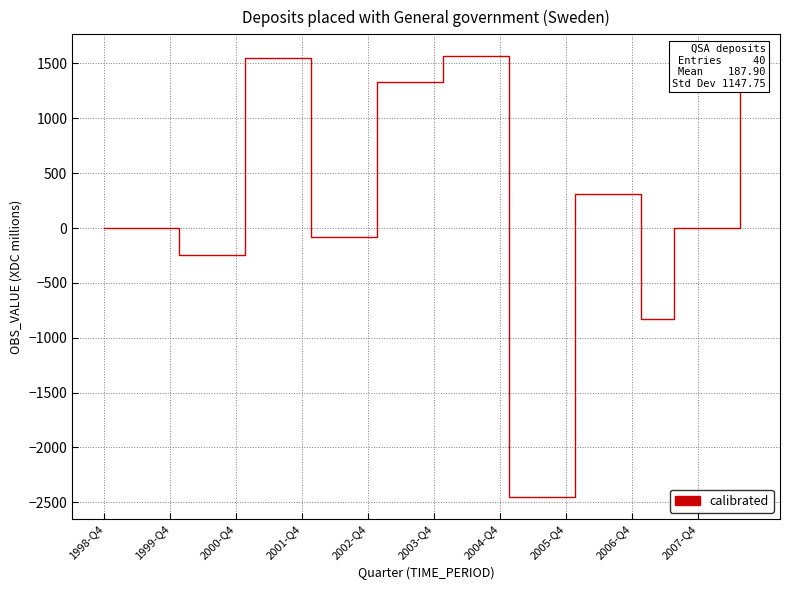

What is the average value?

188